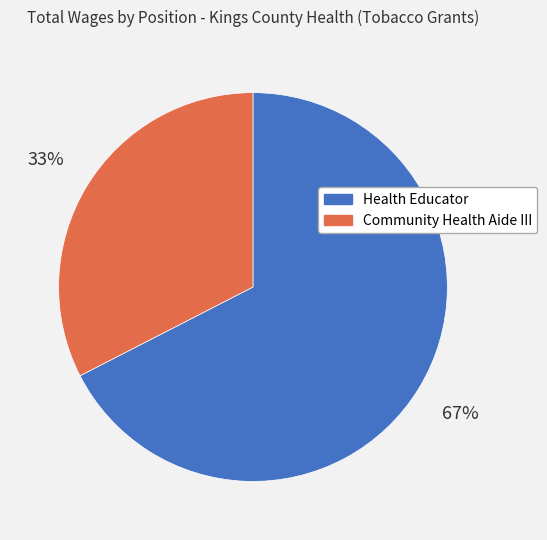

Does Health Educator represent more than half of the total?

Yes